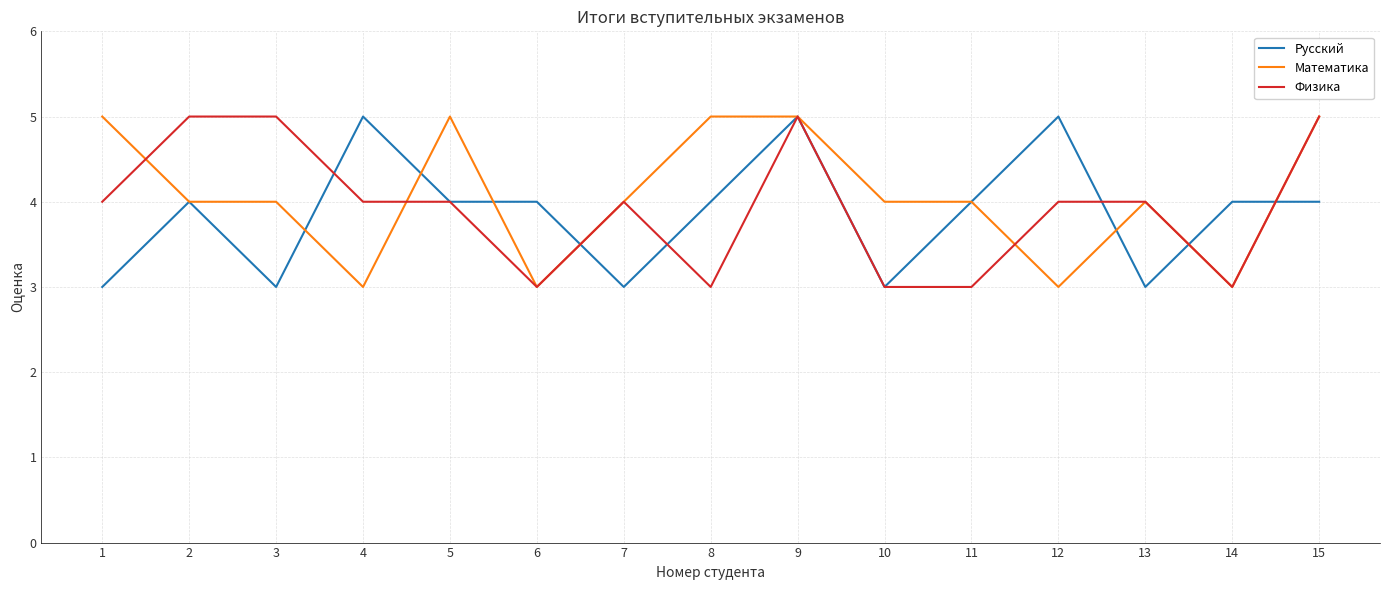

True or false: Физика and Русский intersect in this chart.

True